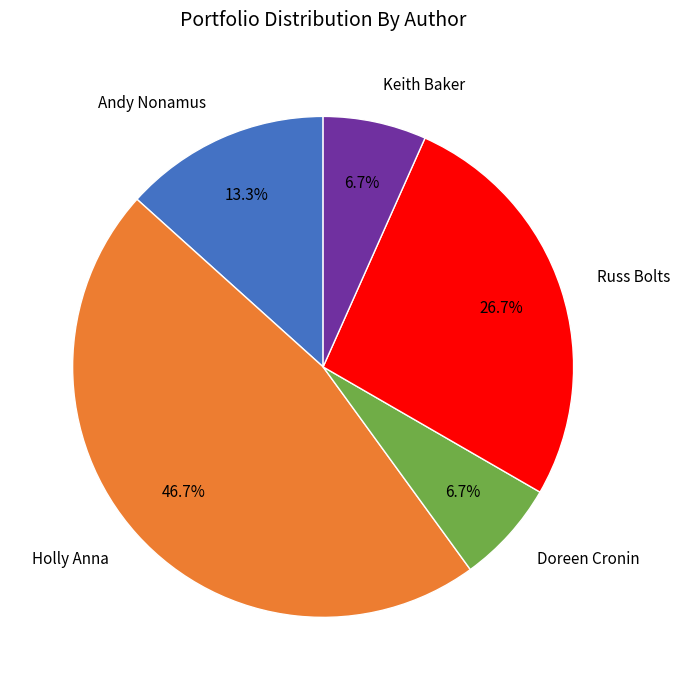

Is there a majority slice in this chart?

No